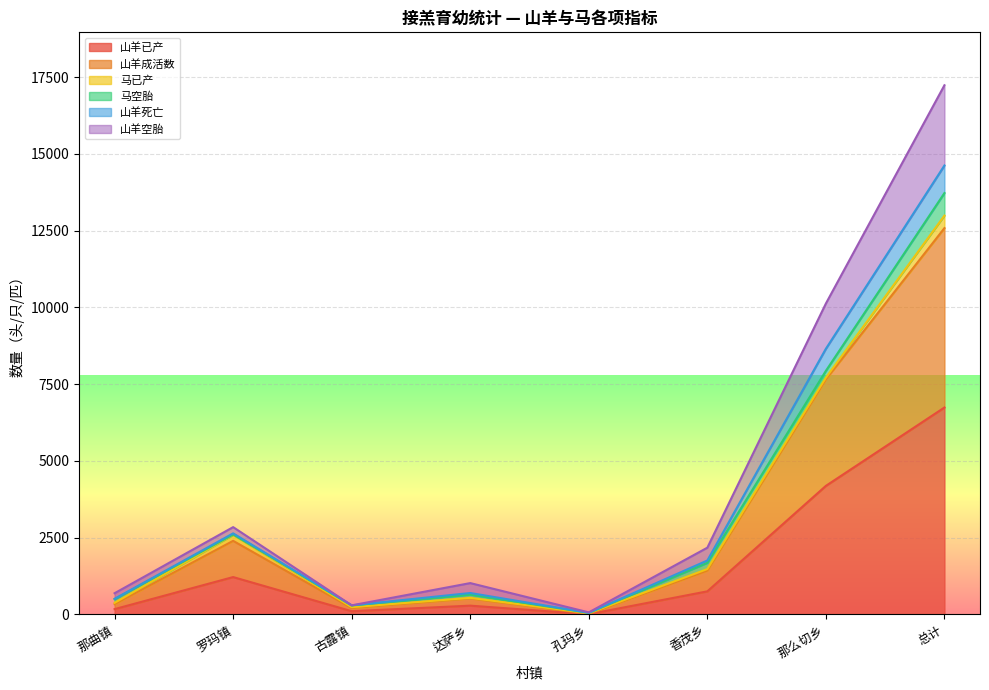

What is the average value of the 山羊成活数 series?

3247